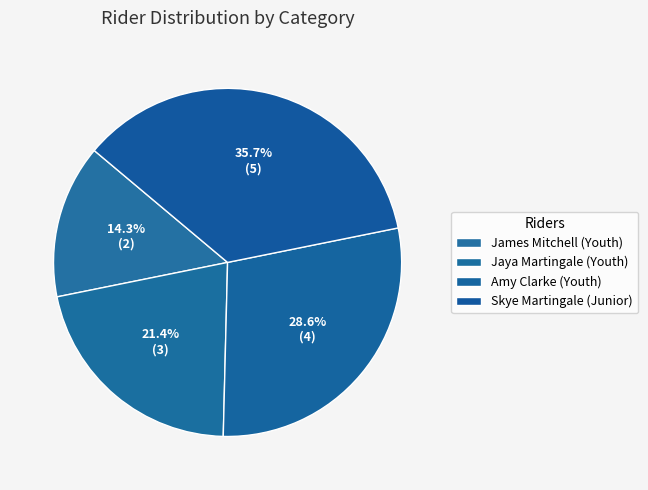

How many segments does this pie chart have?

4